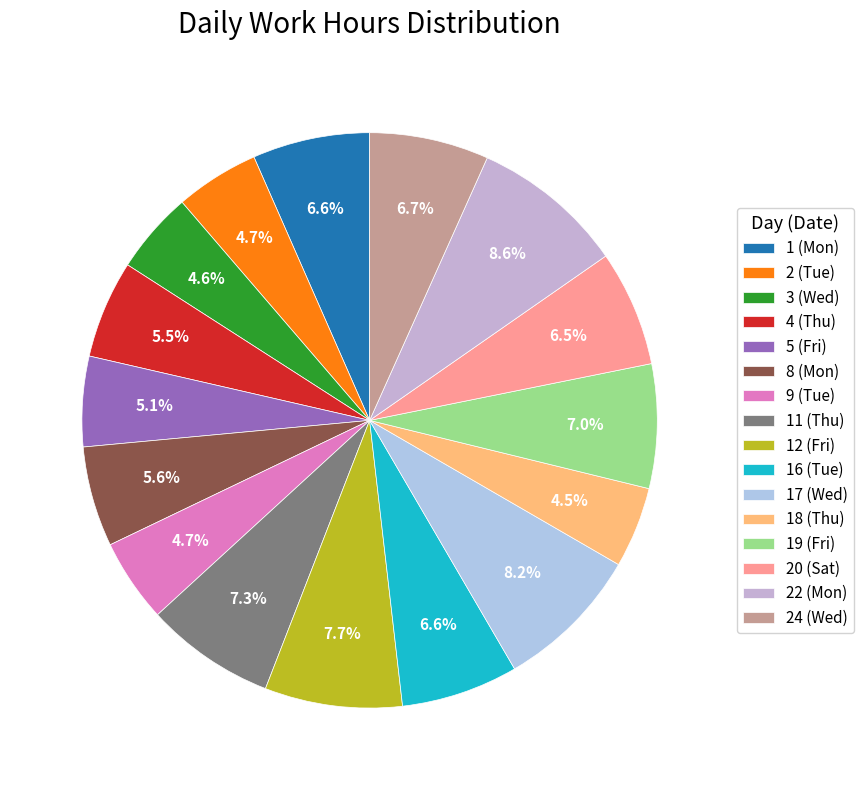

What is the largest slice in the pie chart?

22 (Mon)